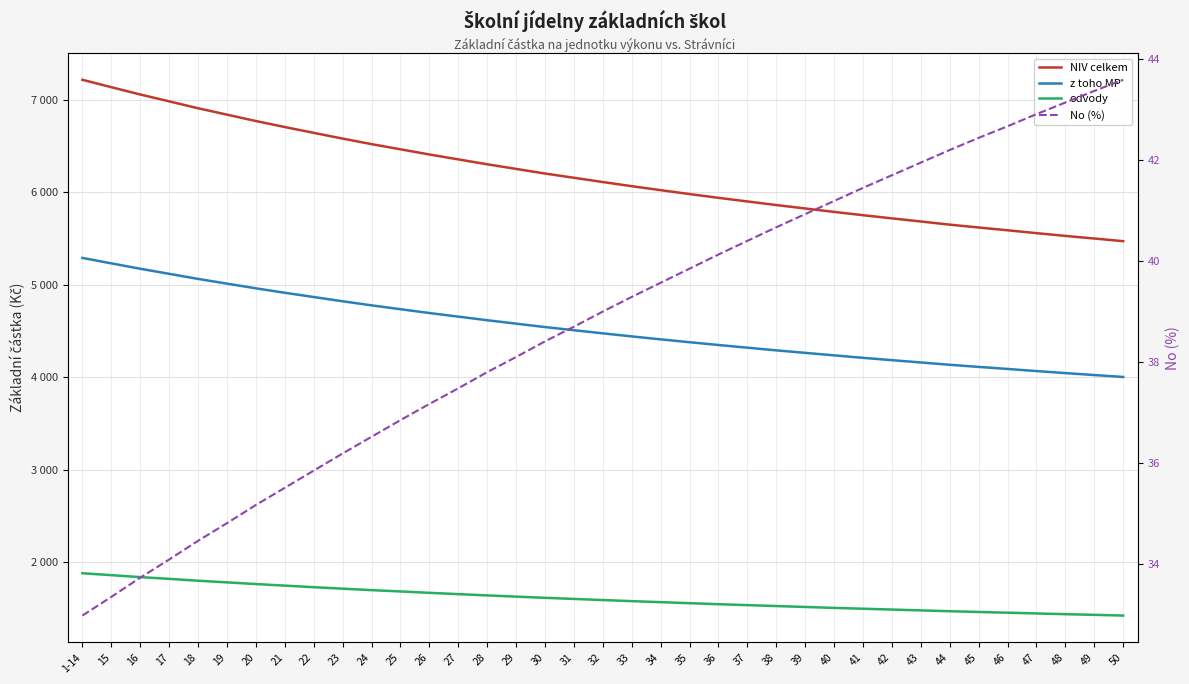

Is this an area chart (filled region under the line)?

No